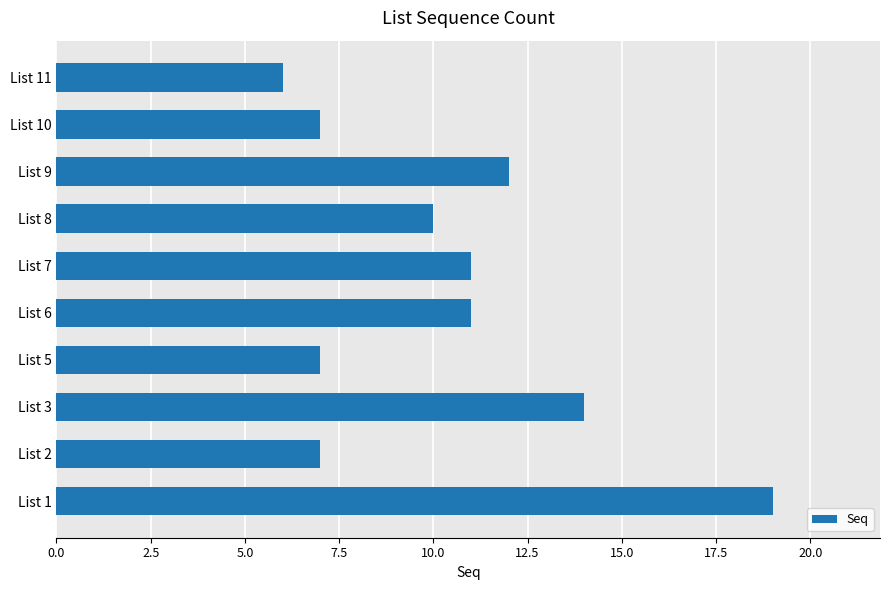

What is the smallest value displayed?

6